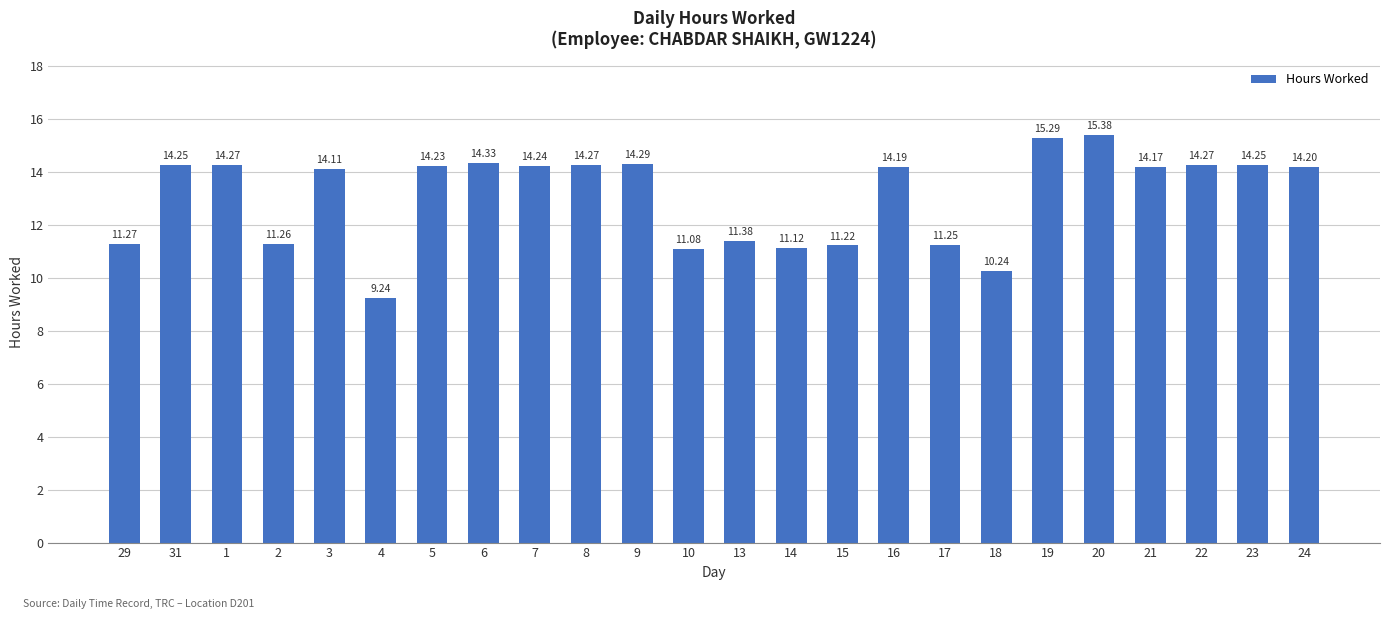

What is the greatest value displayed?

15.4